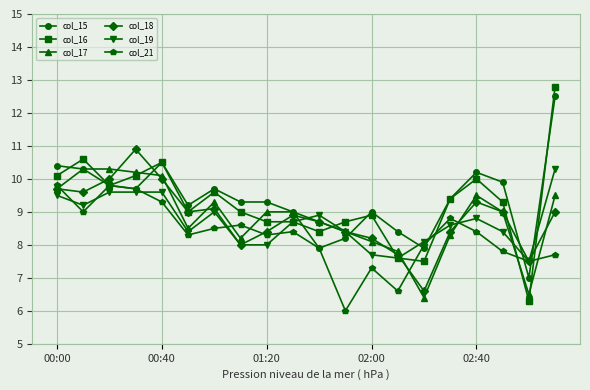

True or false: col_19 and col_16 intersect in this chart.

True